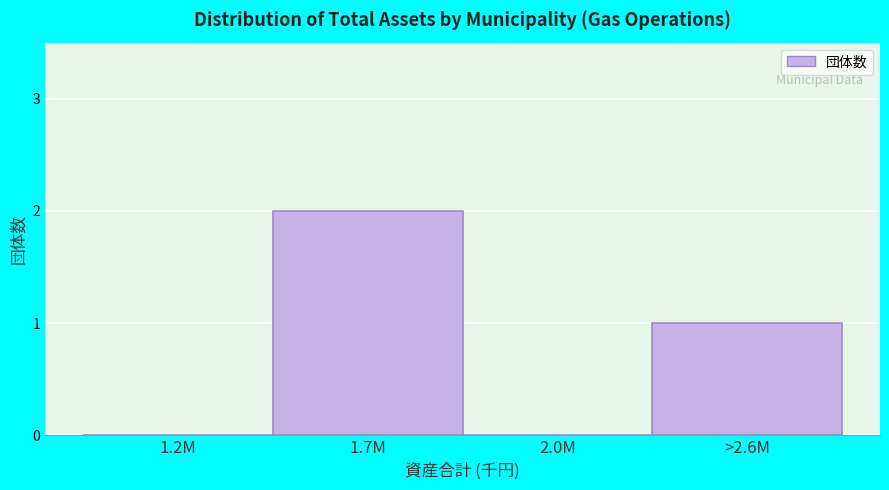

Reading right to left, what are all the values shown in this chart?

>2.6M=1	2.0M=0	1.7M=2	1.2M=0